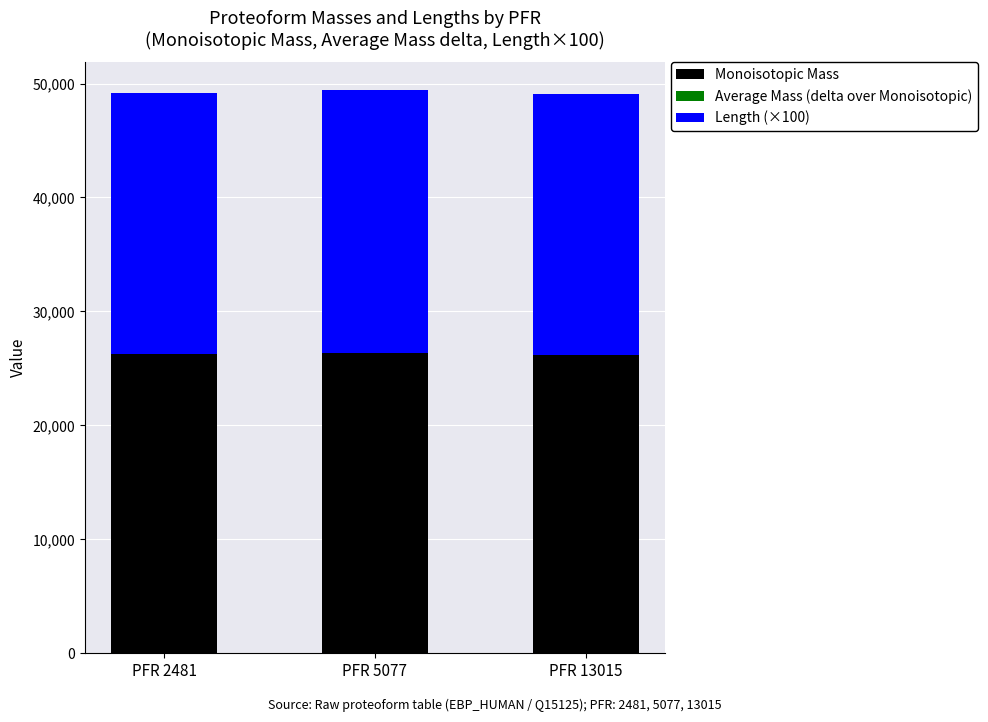

What is the maximum value for Monoisotopic Mass?

26377.8